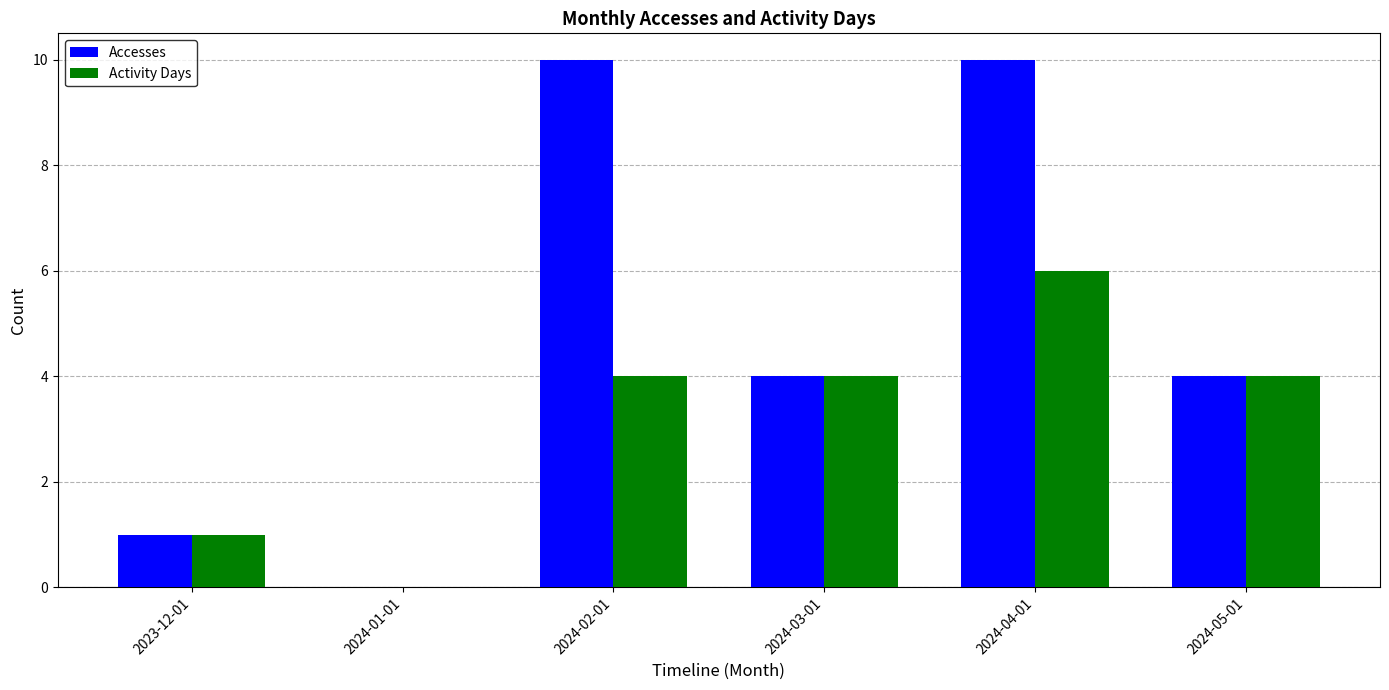

True or false: Accesses has a value of 1 at 2024-05-01.

False